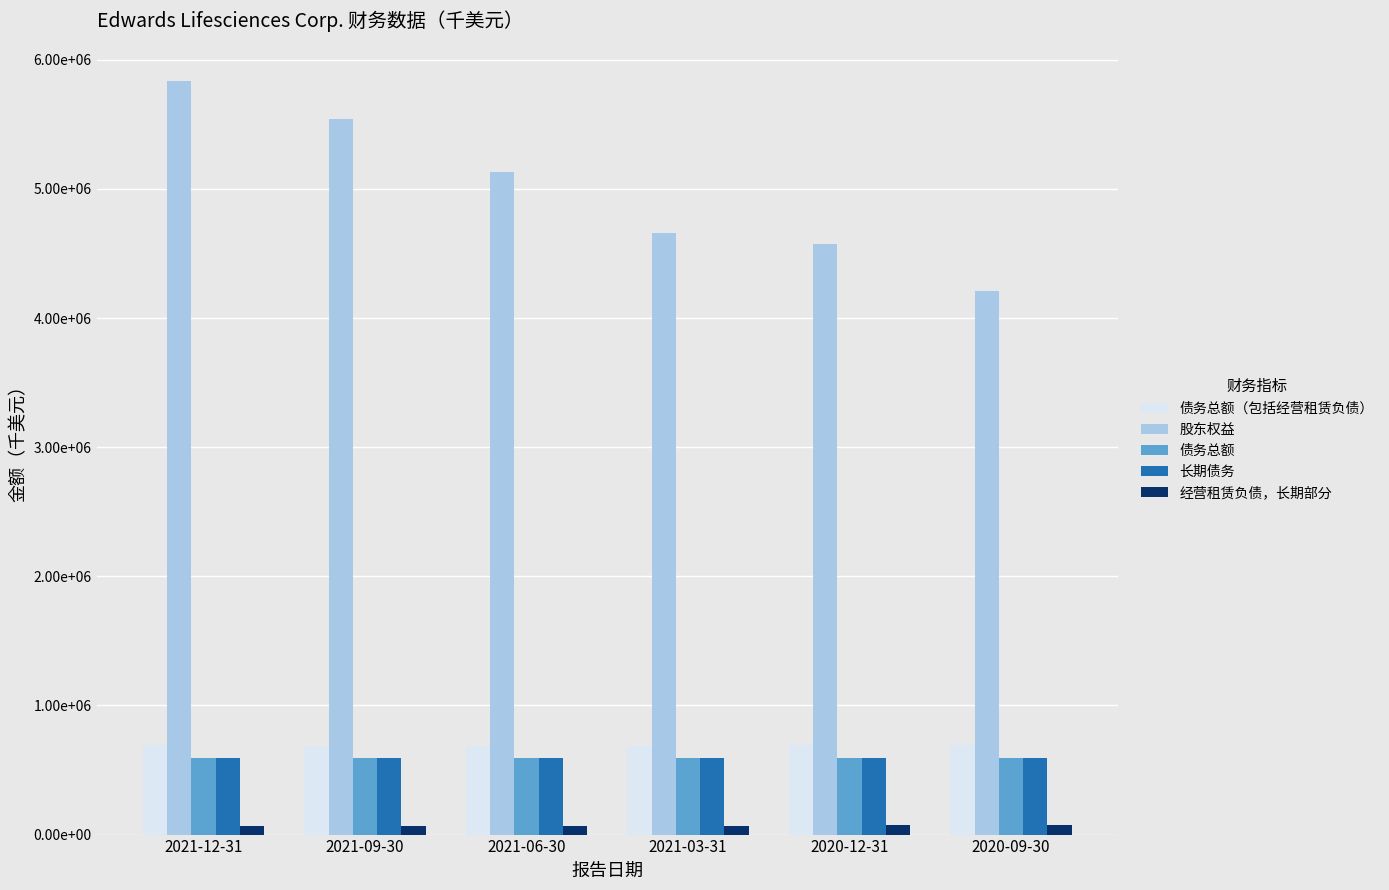

Does the chart contain any negative values?

No